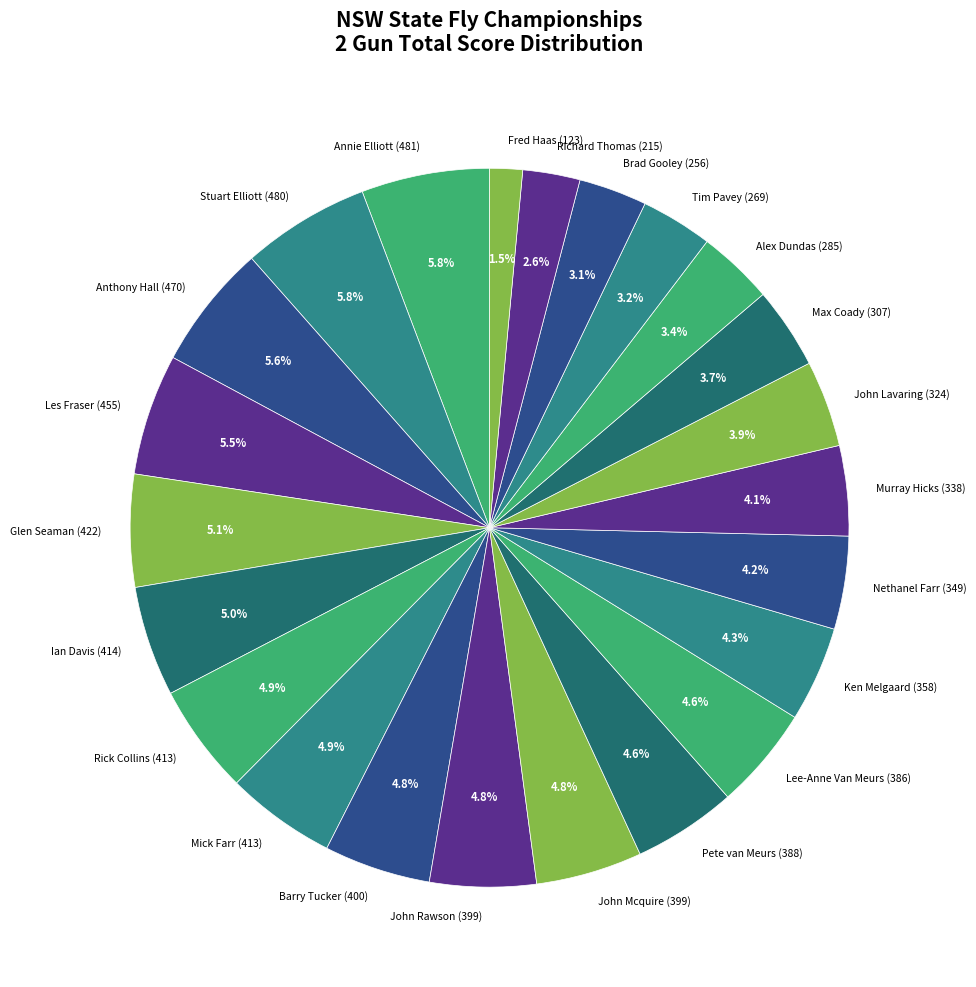

Between Pete van Meurs and Brad Gooley, which is larger?

Pete van Meurs